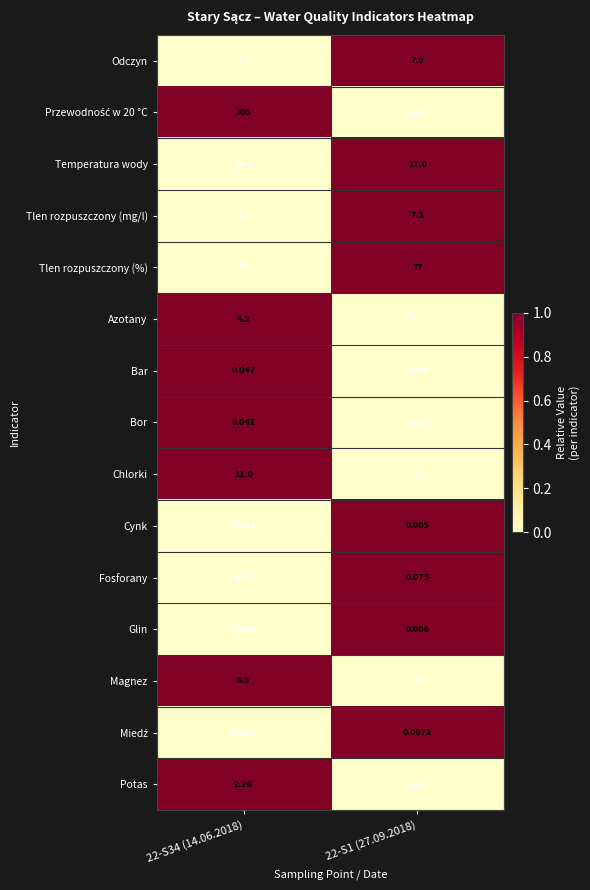

Is the value of Chlorki at 22-S34 (14.06.2018) greater than the value of Tlen rozpuszczony (mg/l) at 22-S1 (27.09.2018)?

Yes